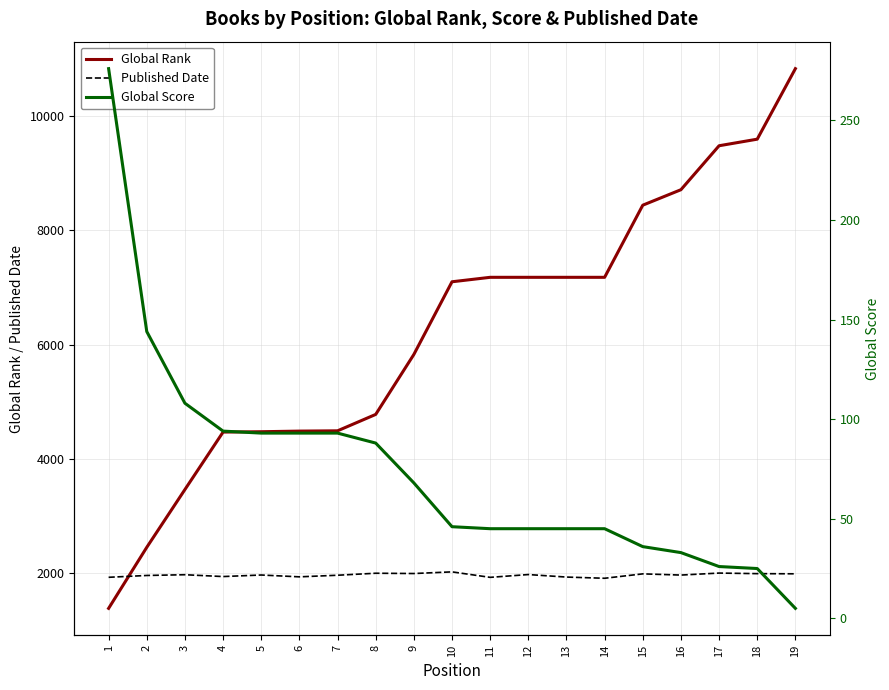

What is the total value across all series at 10?

9168